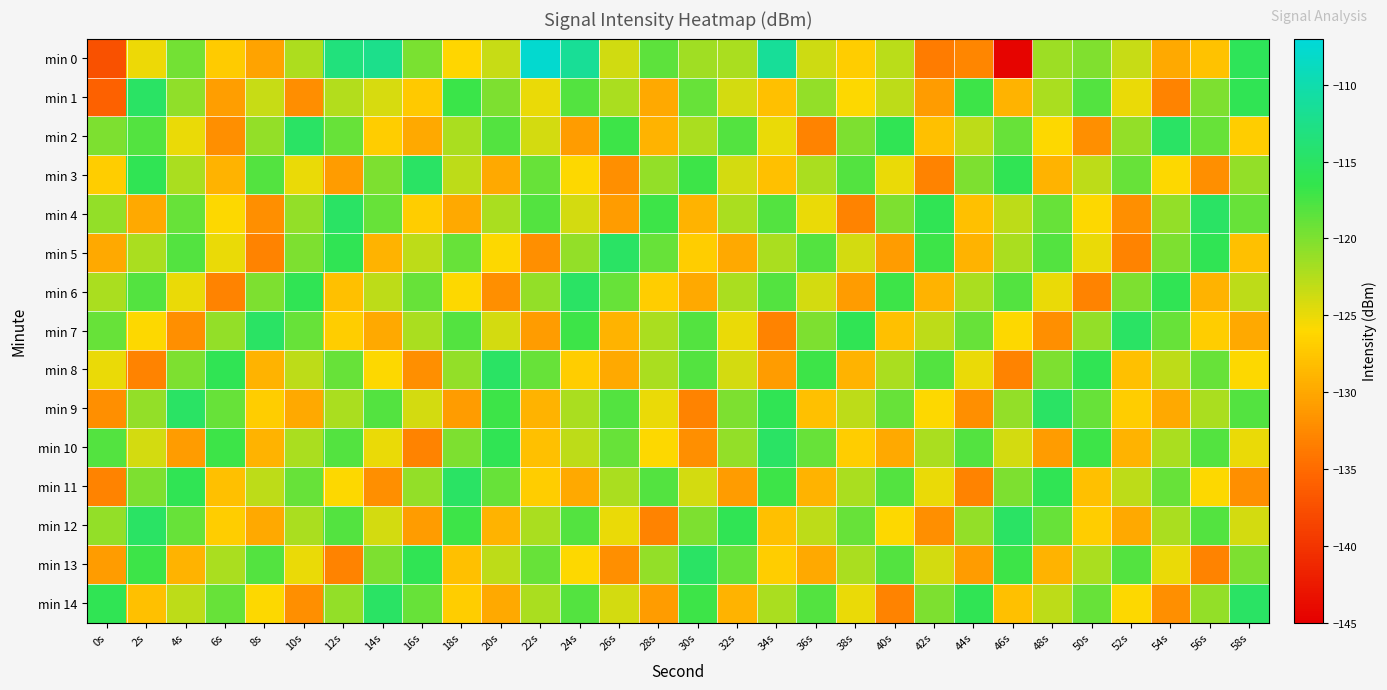

What is the smallest value displayed?

-144.5